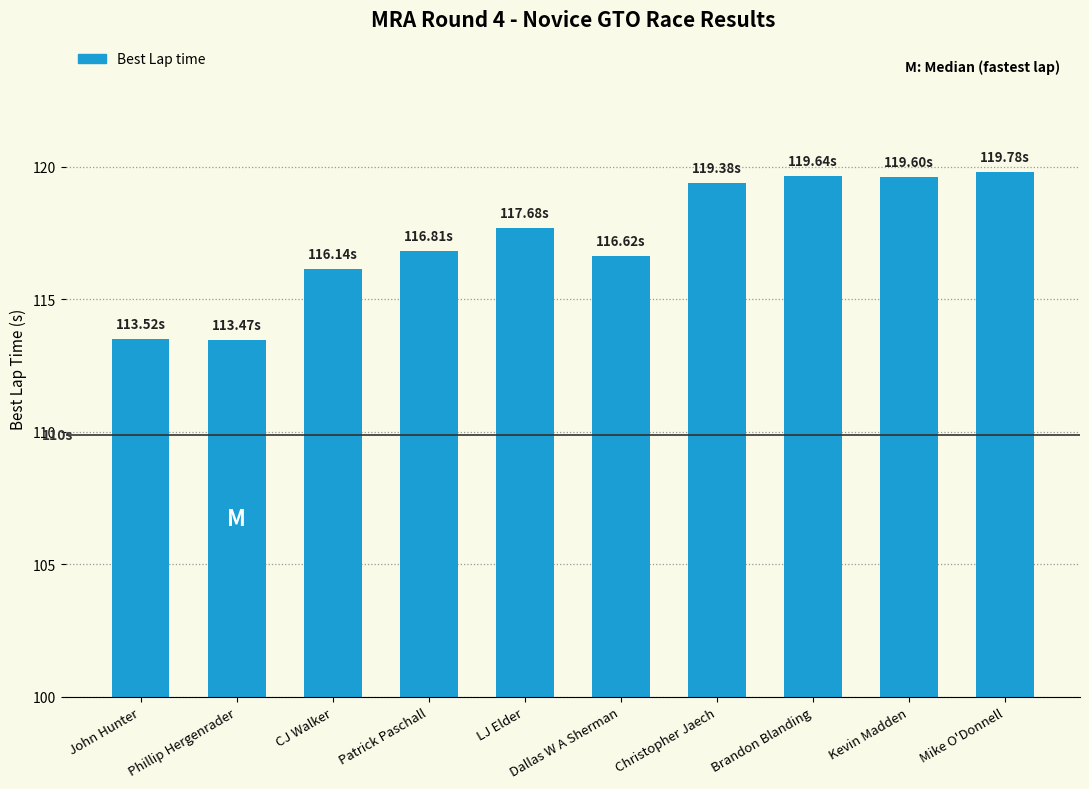

What is the label of the 5th bar from the left?

LJ Elder